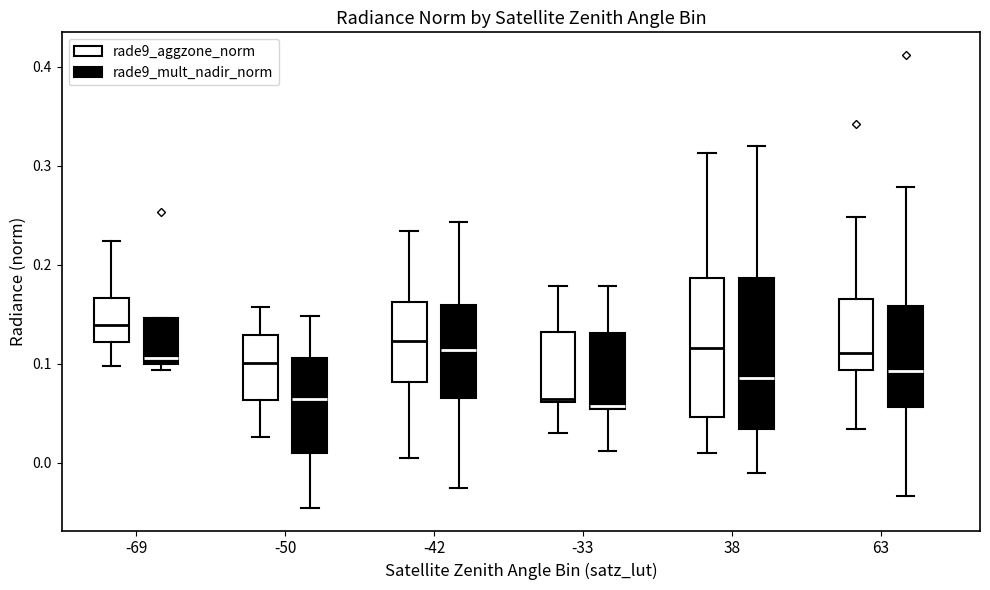

Which box is the tallest, from its lower edge to its upper edge?

38 (rade9_mult_nadir_norm)